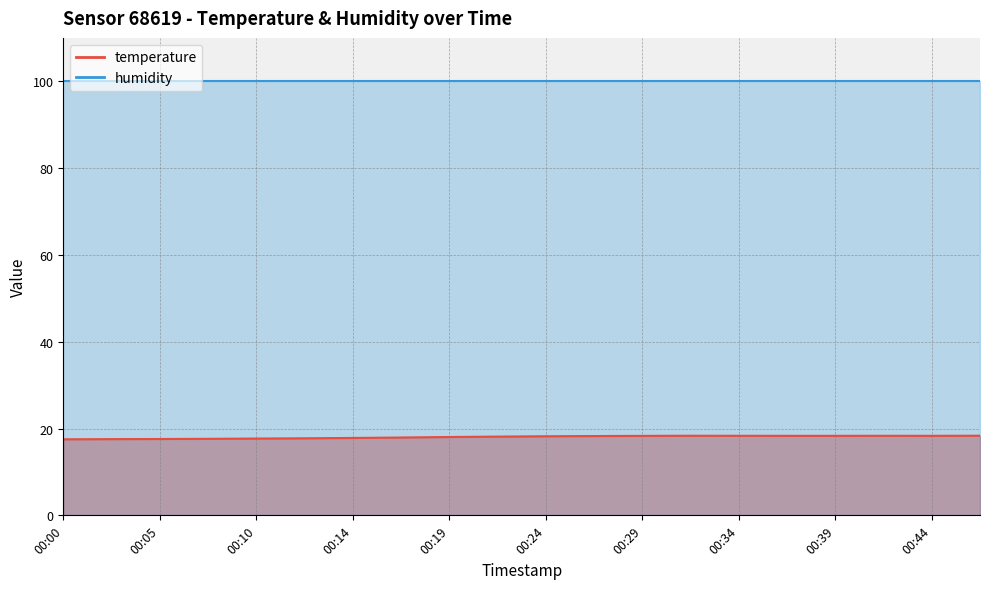

True or false: there are more than 1 points higher than both neighbors.

True